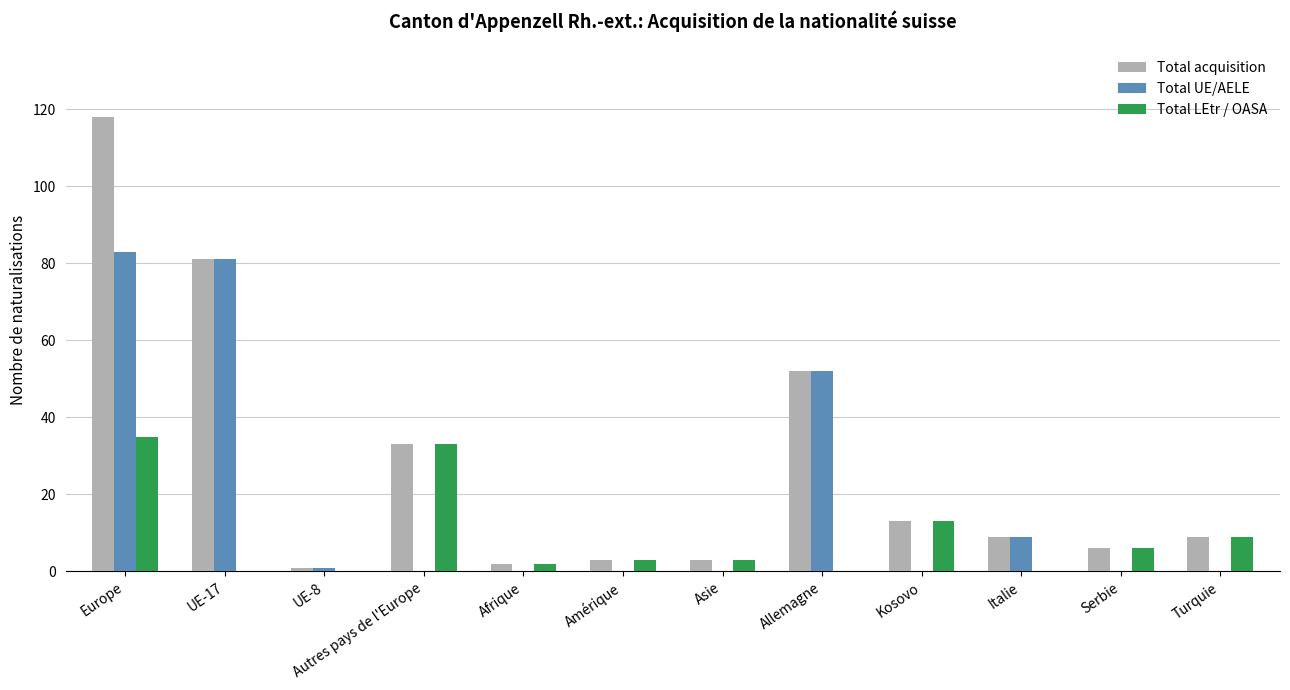

What is the total value across all series at Italie?

18